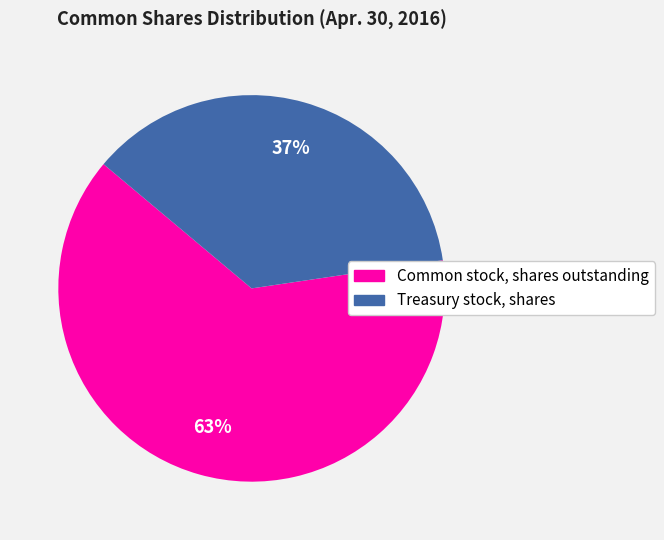

Approximately how many times larger is the value at Common stock, shares outstanding compared to Treasury stock, shares?

1.7